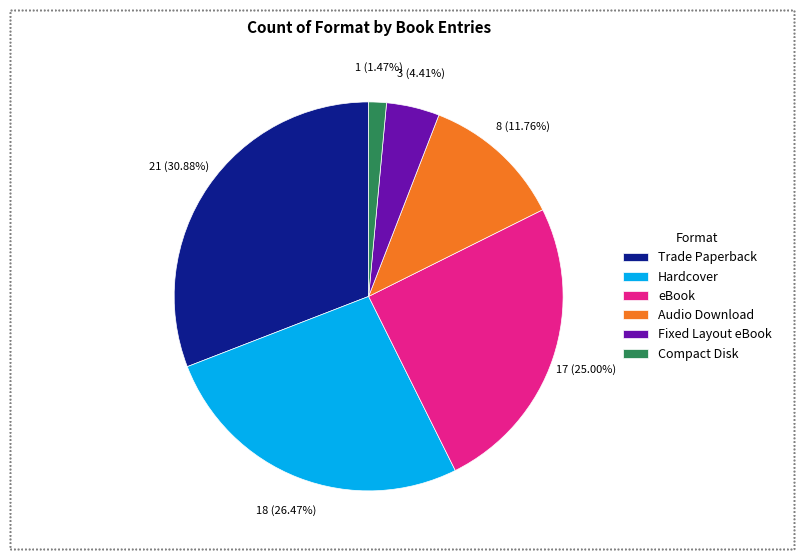

What is the ratio of the value at Compact Disk to the value at eBook?

0.1